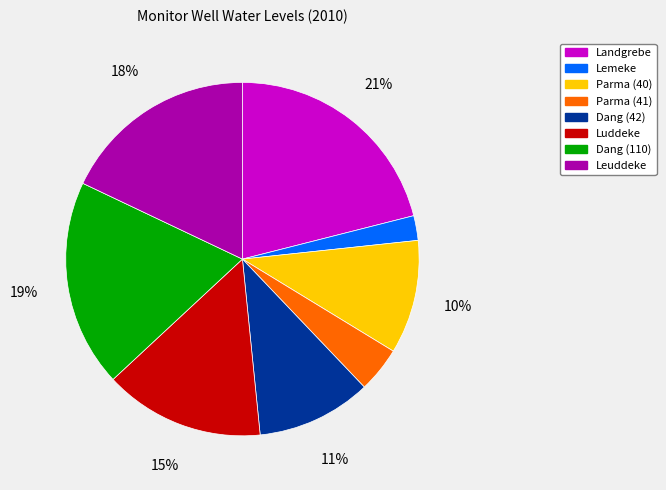

Combined, do Landgrebe and Parma (41) account for over 50%?

No